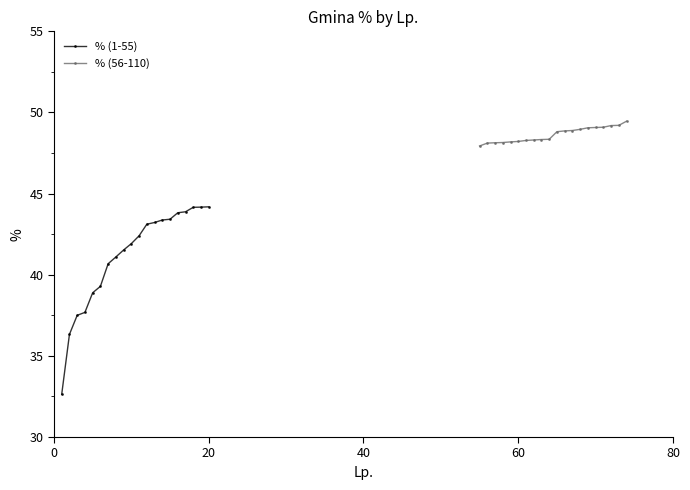

List the series in order of their peak value, lowest first.

% (1-55), % (56-110)